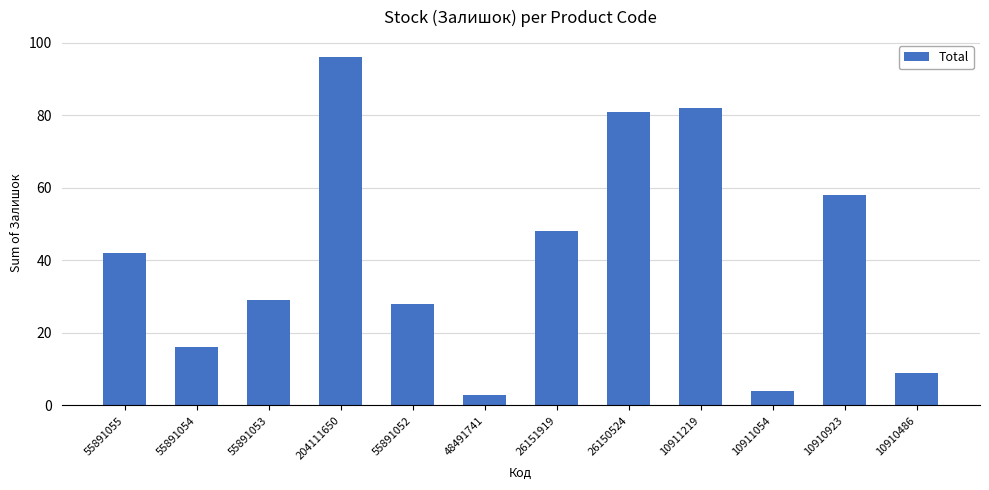

What is the label of the 10th bar from the left?

10911054